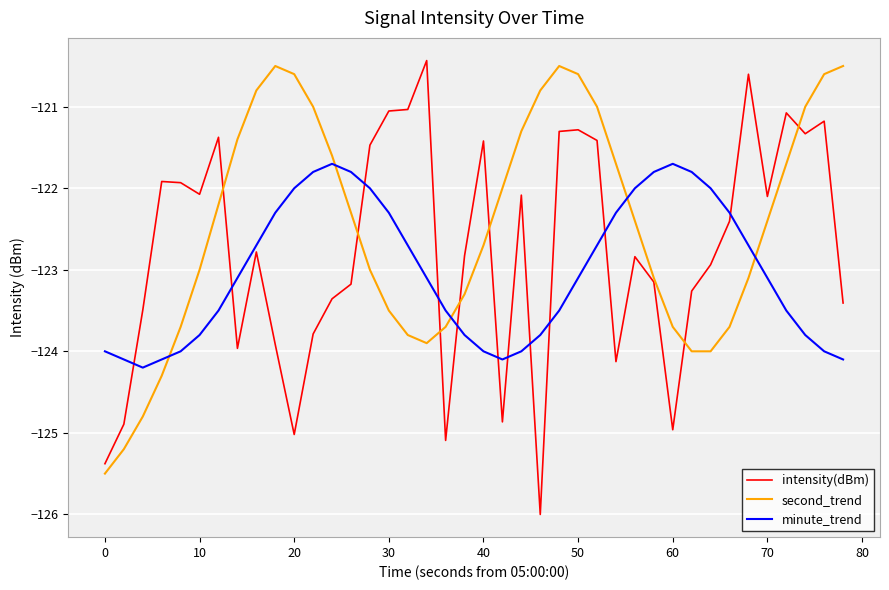

Which series has the largest total across all categories?

second_trend